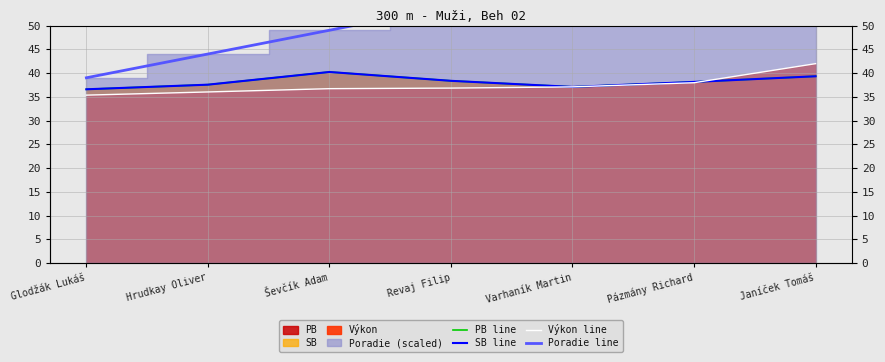

True or false: Výkon line and Poradie line intersect in this chart.

False